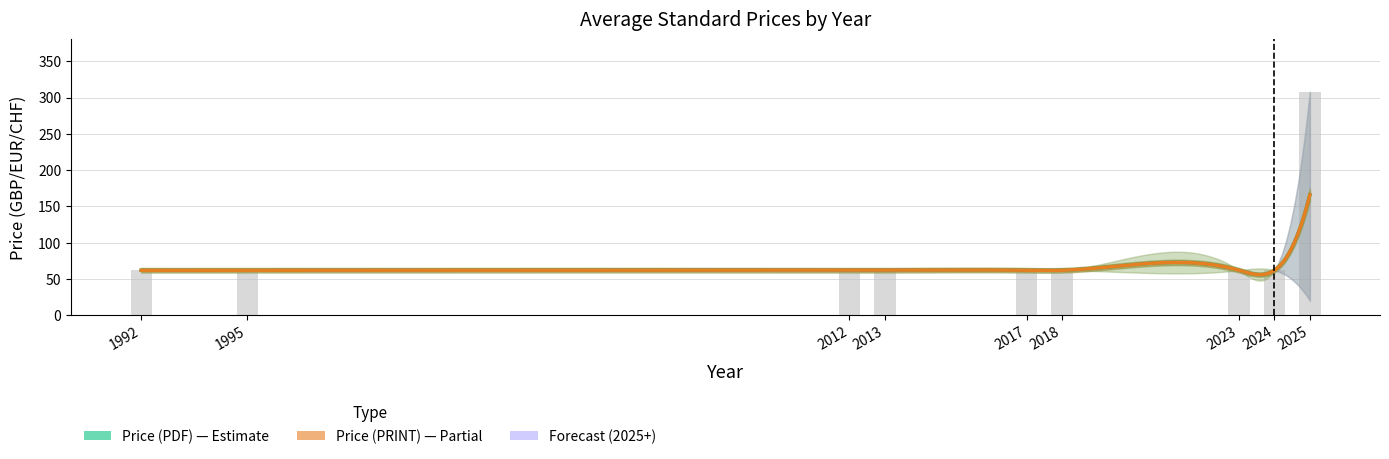

At 2017, list the series in order from largest to smallest.

Price (PDF), Price (PRINT)